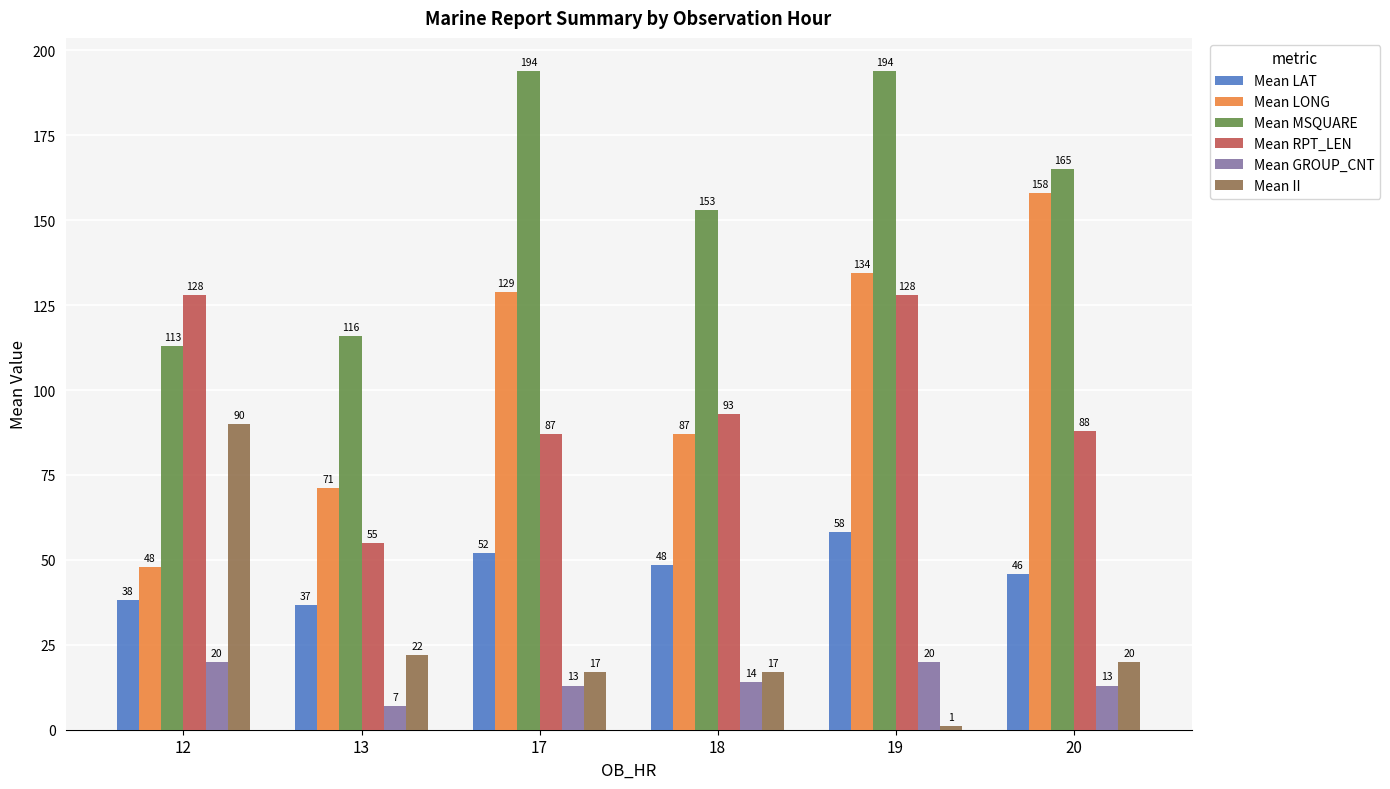

What is the total value across all series at 18?

412.5